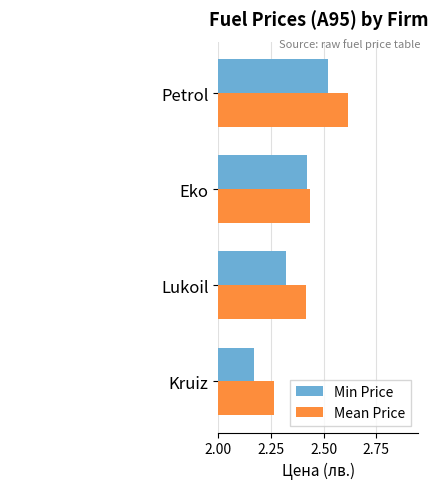

At which category does the chart reach its minimum across all series?

Kruiz